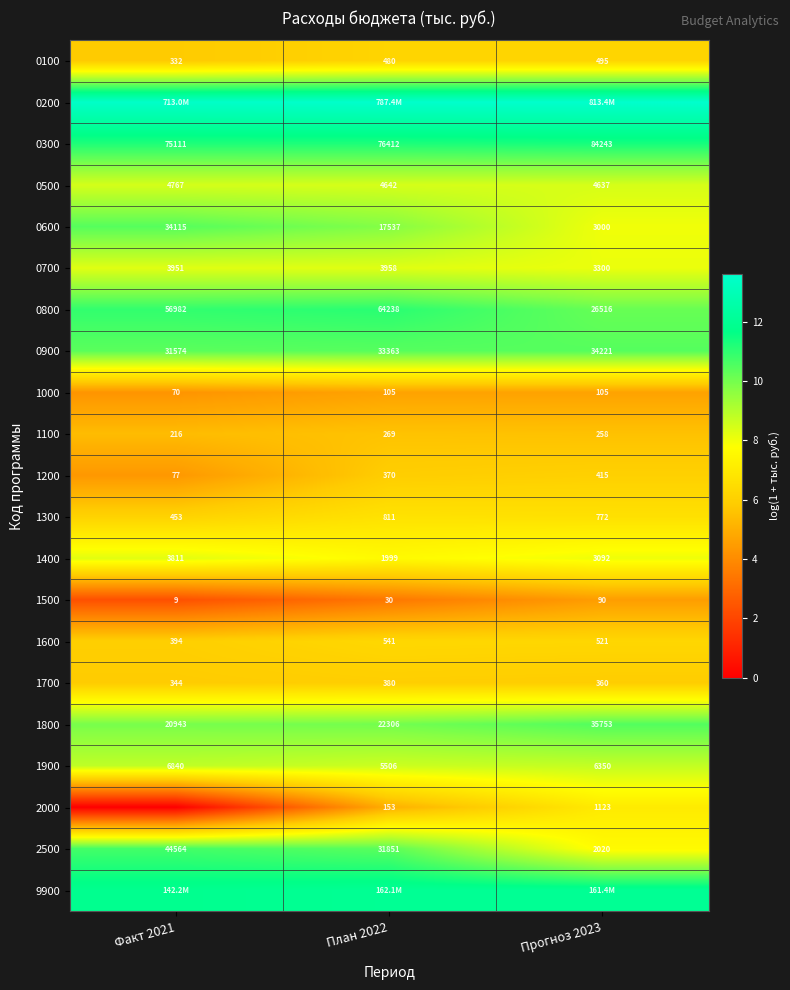

Is the value of 0100 at Прогноз 2023 greater than the value of 1300 at План 2022?

No